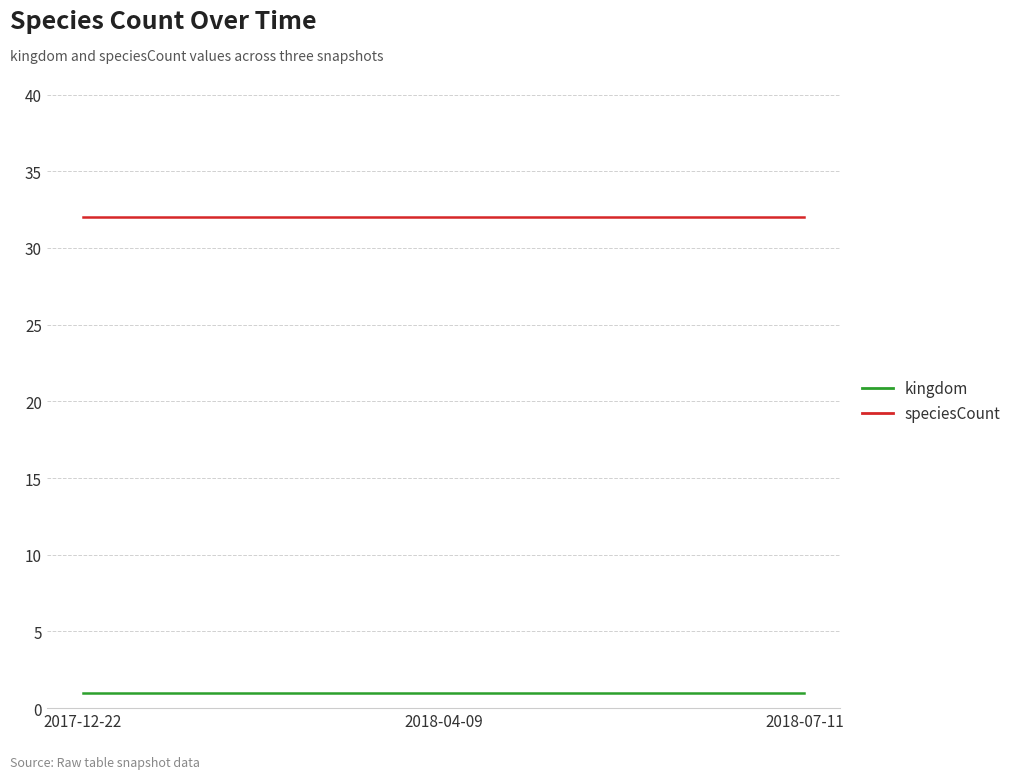

What is the spread (max minus min) of values at 2017-12-22?

31